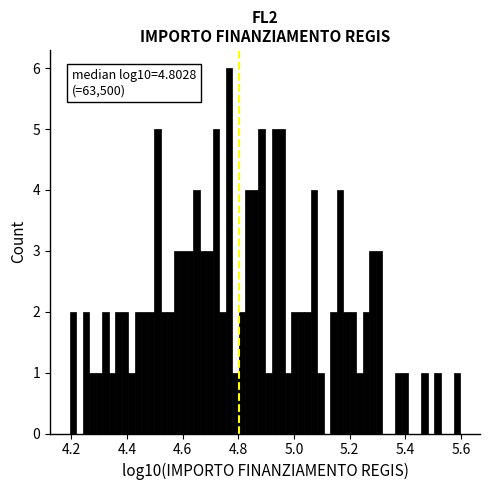

Read against the x-axis, roughly where is the centre of the tallest bar?

4.76